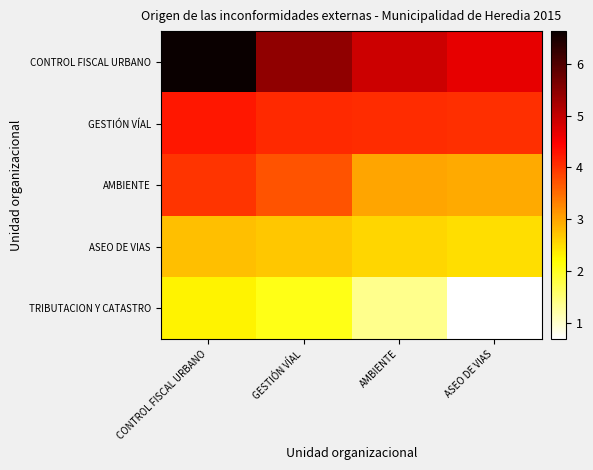

Reading right to left, what are all the values shown in this chart?

CONTROL FISCAL URBANO: ASEO DE VIAS=4.7	AMBIENTE=4.9	GESTIÓN VÍAL=5.4	CONTROL FISCAL URBANO=6.6
GESTIÓN VÍAL: ASEO DE VIAS=4.0	AMBIENTE=4.1	GESTIÓN VÍAL=4.1	CONTROL FISCAL URBANO=4.2
AMBIENTE: ASEO DE VIAS=2.9	AMBIENTE=3.0	GESTIÓN VÍAL=3.7	CONTROL FISCAL URBANO=4.0
ASEO DE VIAS: ASEO DE VIAS=2.5	AMBIENTE=2.6	GESTIÓN VÍAL=2.7	CONTROL FISCAL URBANO=2.8
TRIBUTACION Y CATASTRO: ASEO DE VIAS=0.7	AMBIENTE=1.4	GESTIÓN VÍAL=2.1	CONTROL FISCAL URBANO=2.3